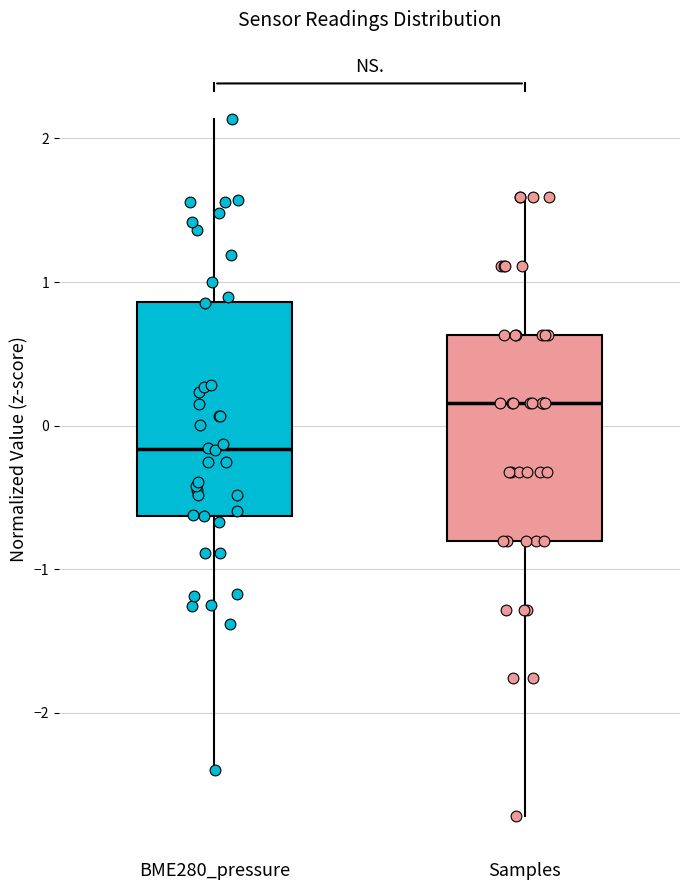

Reading left to right, transcribe this box plot: for each box, give where its median line is, the range the box spans, and where its two whiskers end, as read against the y-axis. The values are not printed on the chart, so give them approximately, as read against the axis.

BME280_pressure: median -0.2, box -0.6 to 0.9, whiskers -2.4 to 2.1
Samples: median 0.2, box -0.8 to 0.6, whiskers -2.7 to 1.6